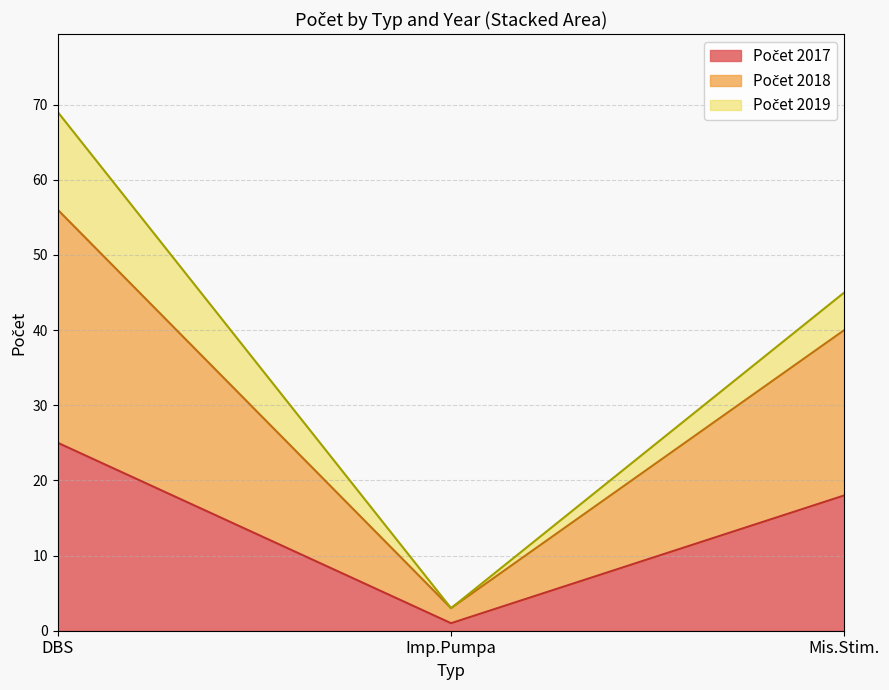

What position from the left is Mis.Stim.?

3